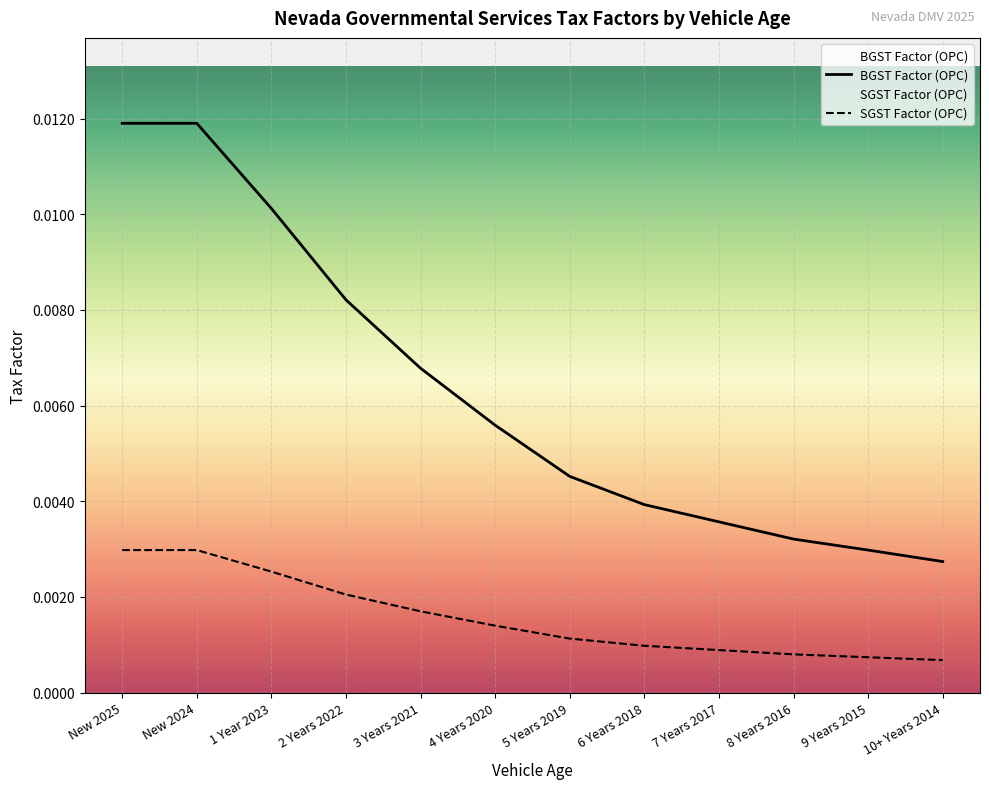

Which series has the largest total across all categories?

BGST Factor (OPC)